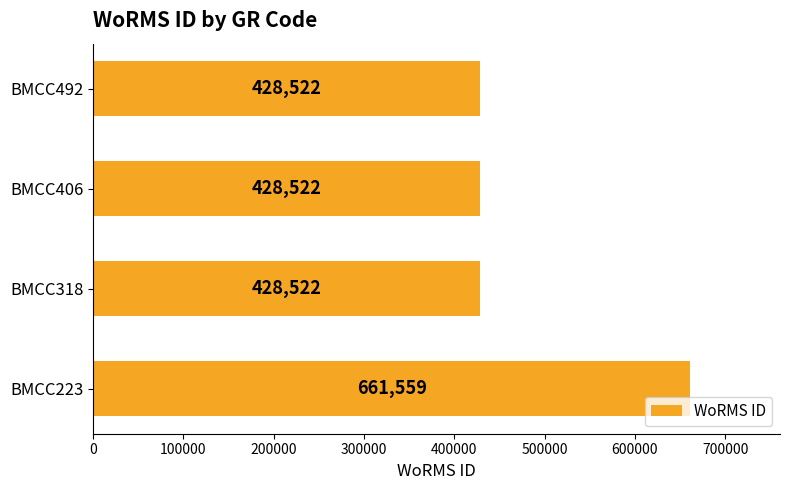

Reading bottom to top, extract all data points from this chart.

BMCC223=661559	BMCC318=428522	BMCC406=428522	BMCC492=428522